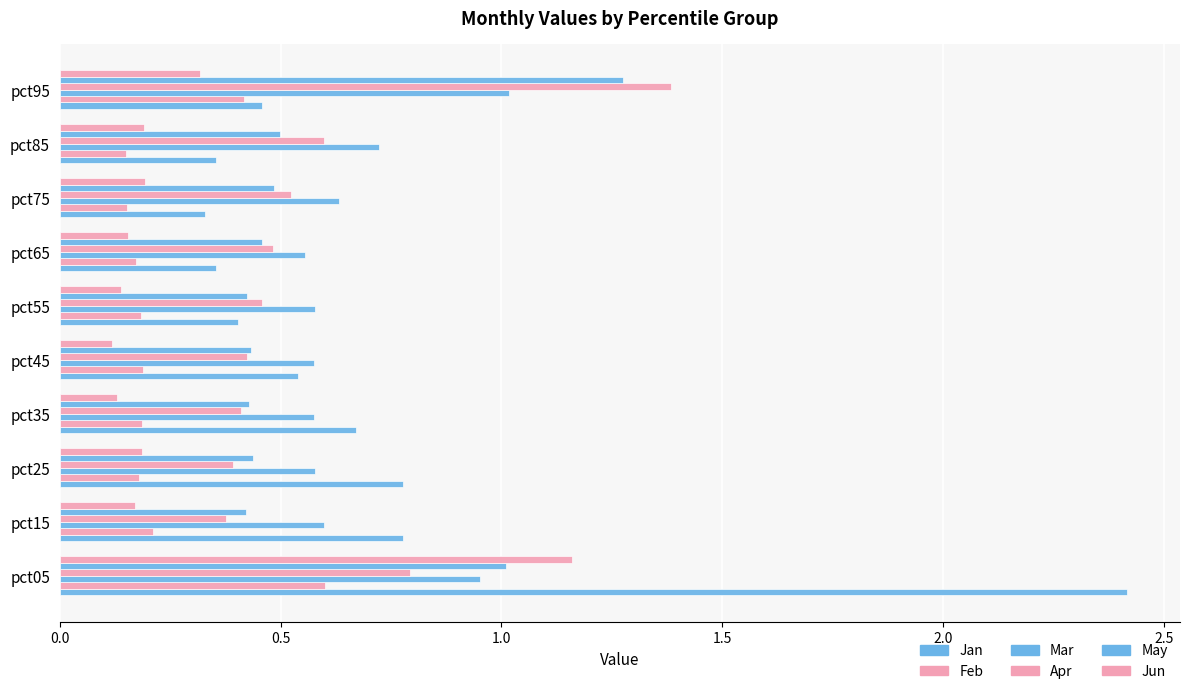

How many Feb values are between 0 and 1?

10